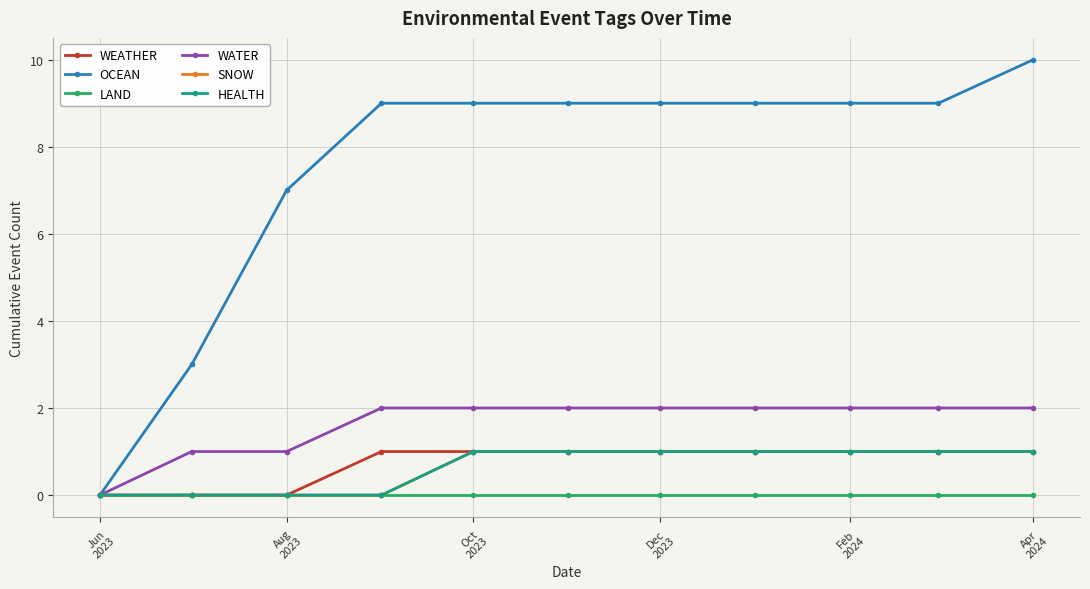

Does the chart have visible grid lines?

Yes